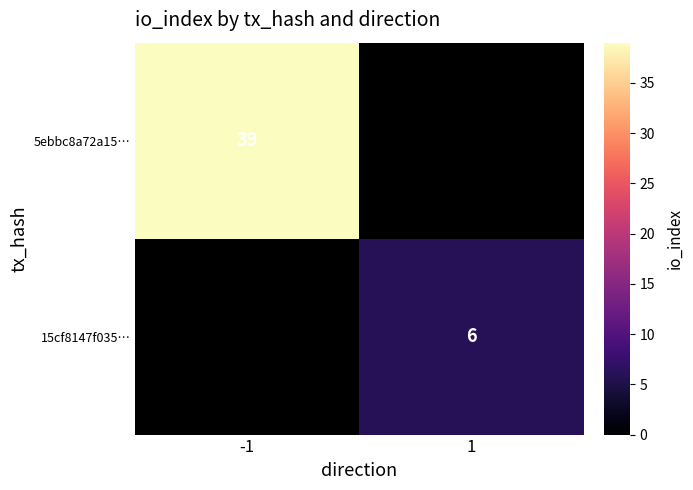

Is the value of 15cf8147f035… at 1 greater than the value of 5ebbc8a72a15… at -1?

No